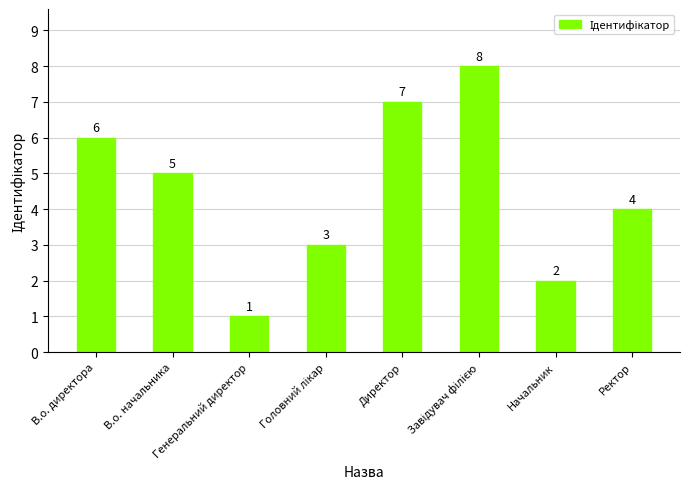

What is the change in value from Генеральний директор to Ректор?

+3